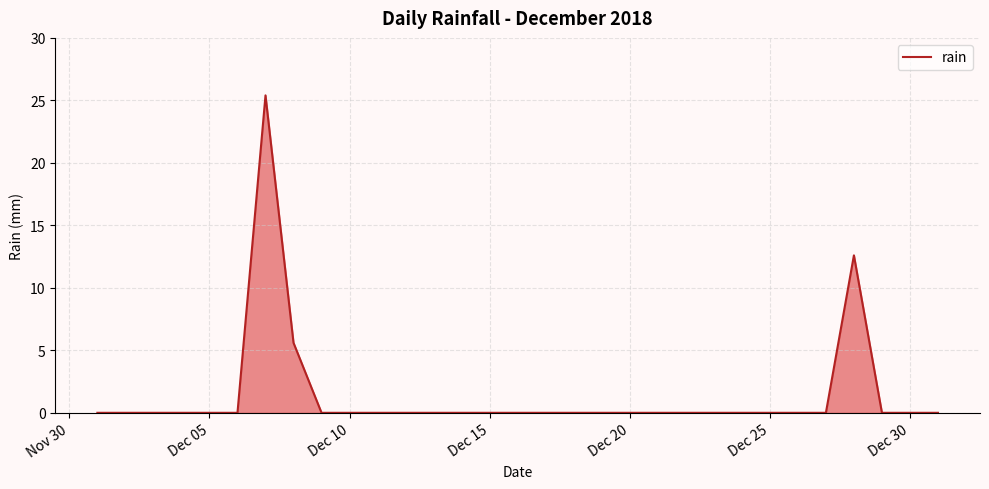

How many lines are shown in the chart?

1